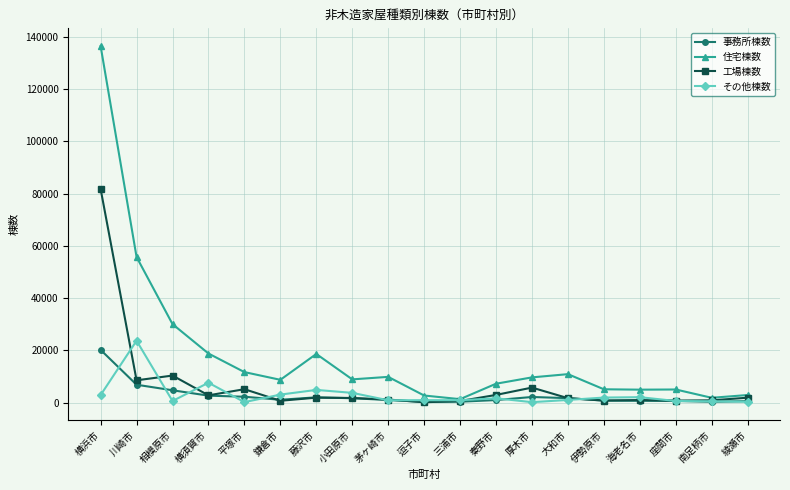

Which series has the largest total across all categories?

住宅棟数